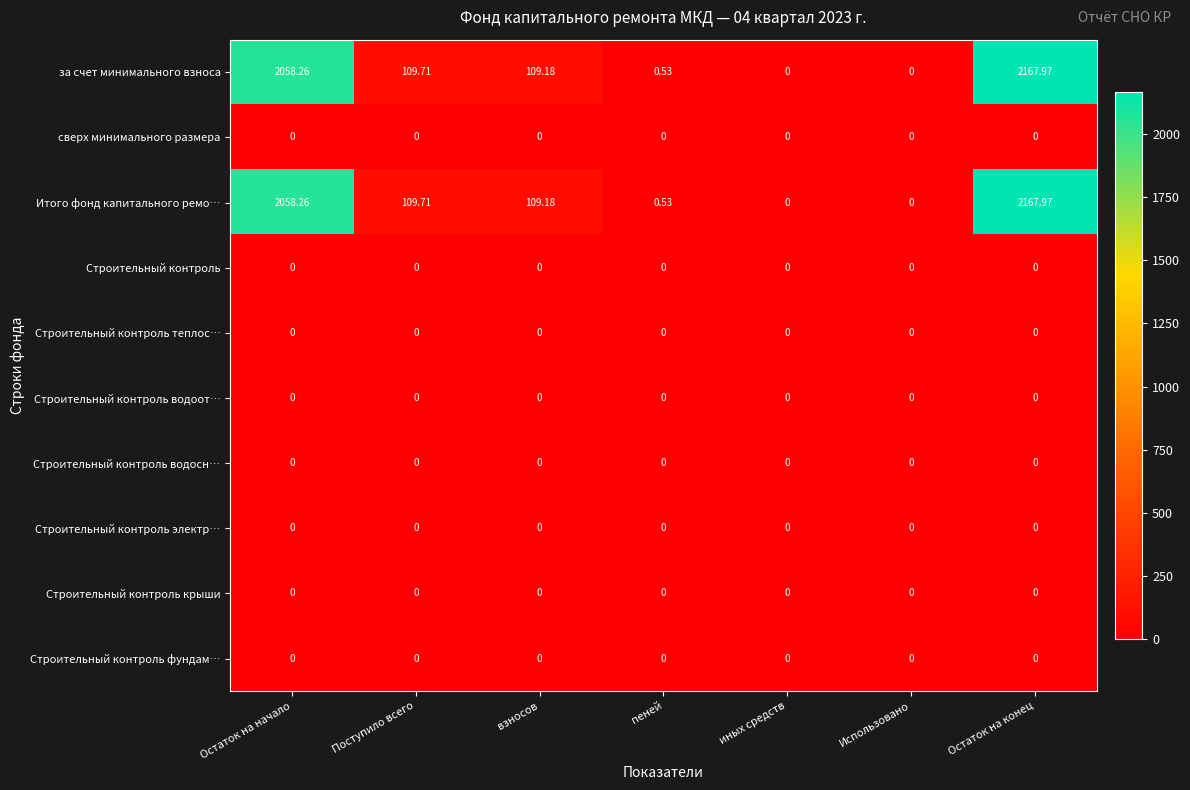

At which category is the sum across all series the highest?

Остаток на конец